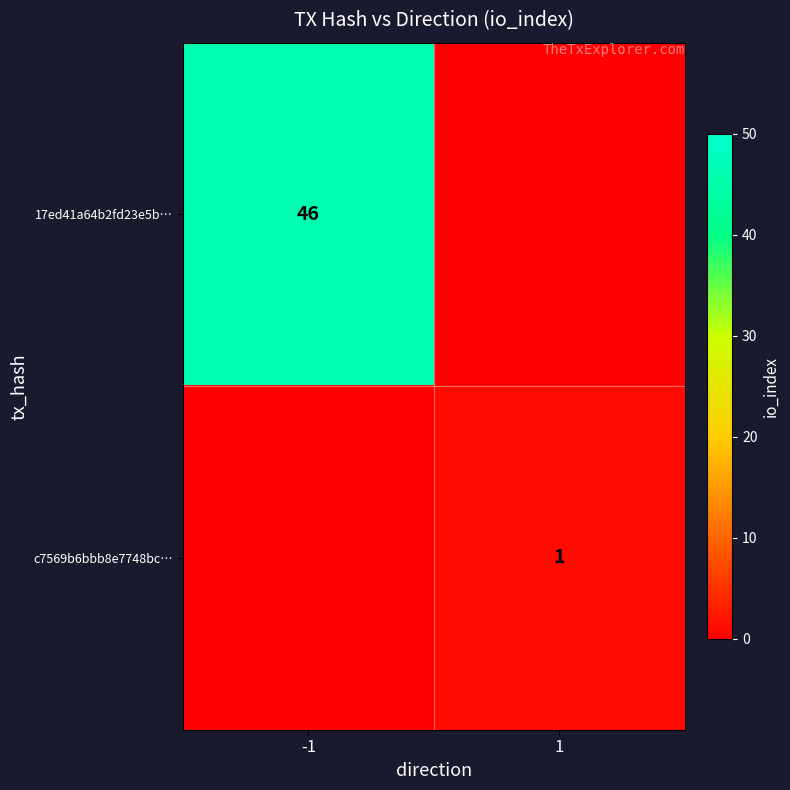

True or false: 17ed41a64b2fd23e5b… has a value of 46 at -1.

True